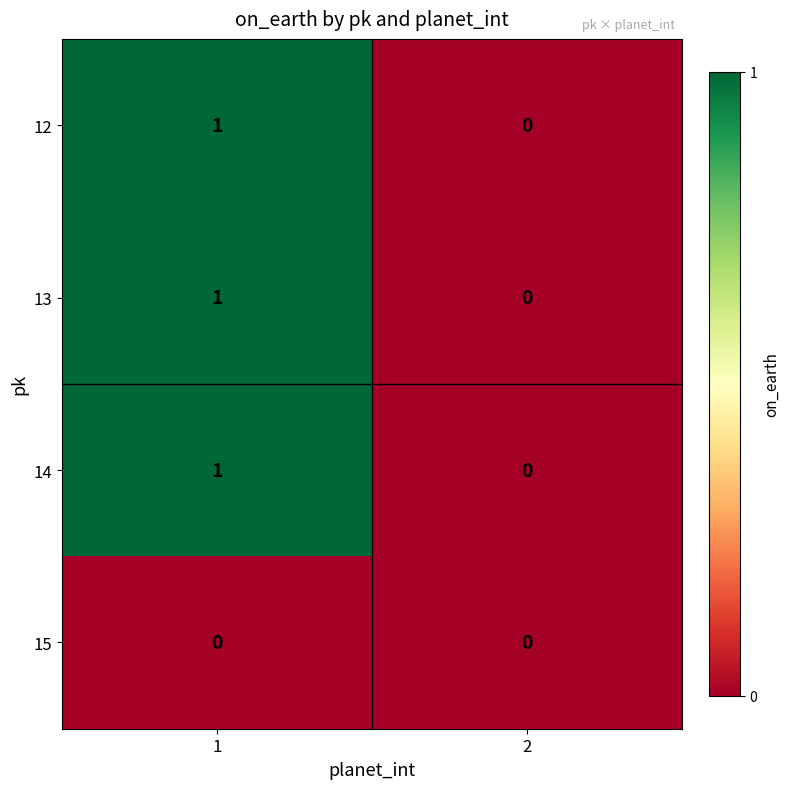

List the labels in order of 13 value, smallest first.

2, 1